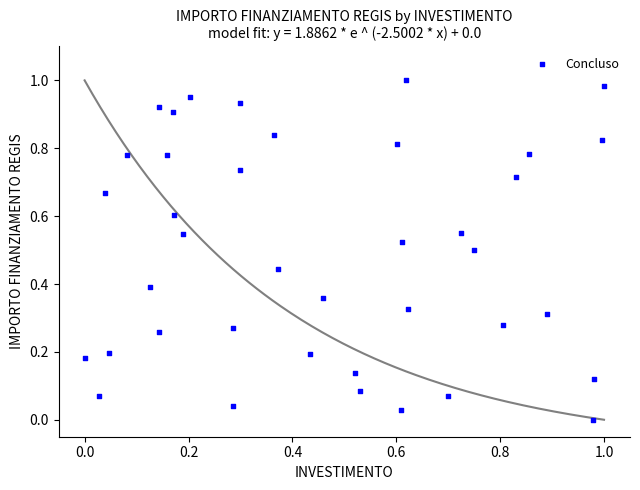

How many points are shown in the scatter plot?

39